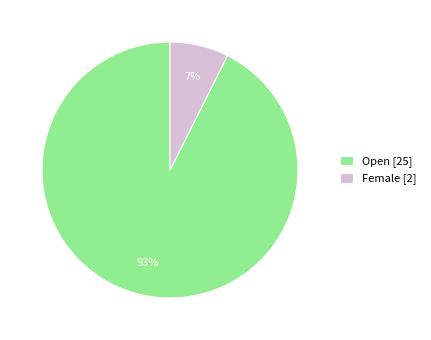

What is the largest slice in the pie chart?

Open